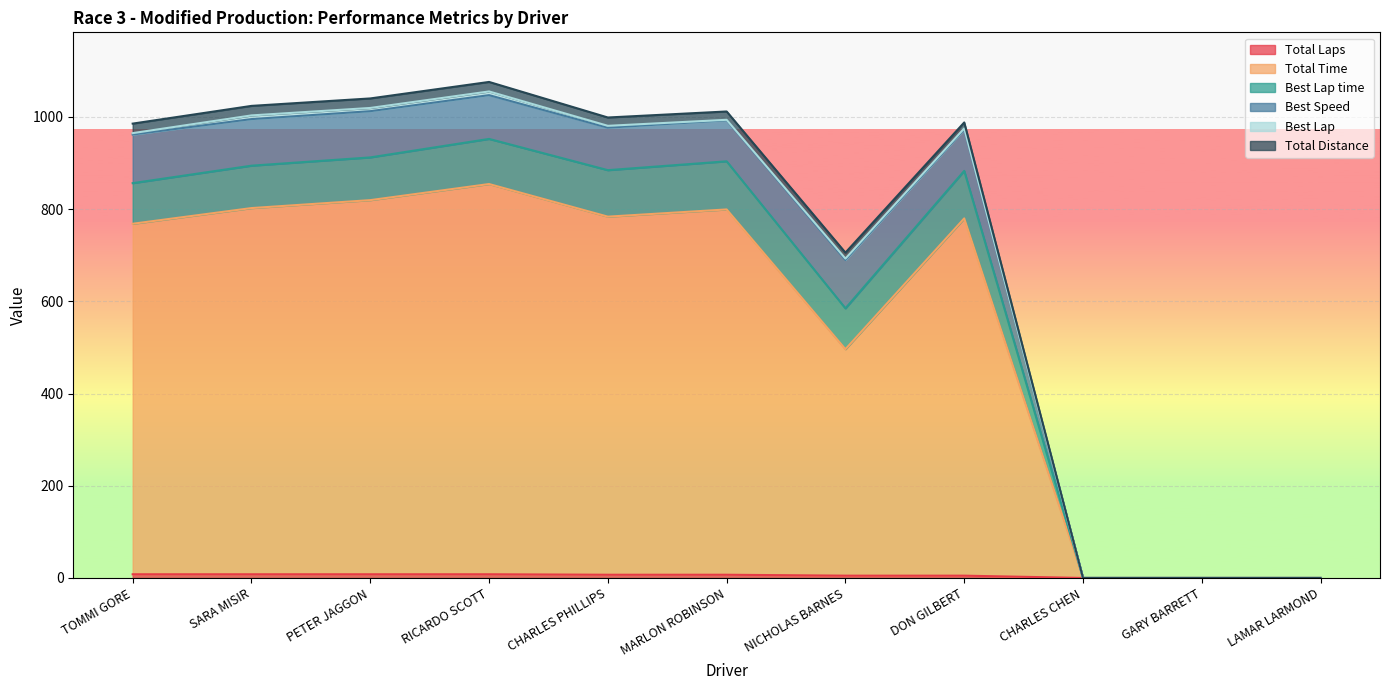

At how many categories does at least one series exceed 789?

7